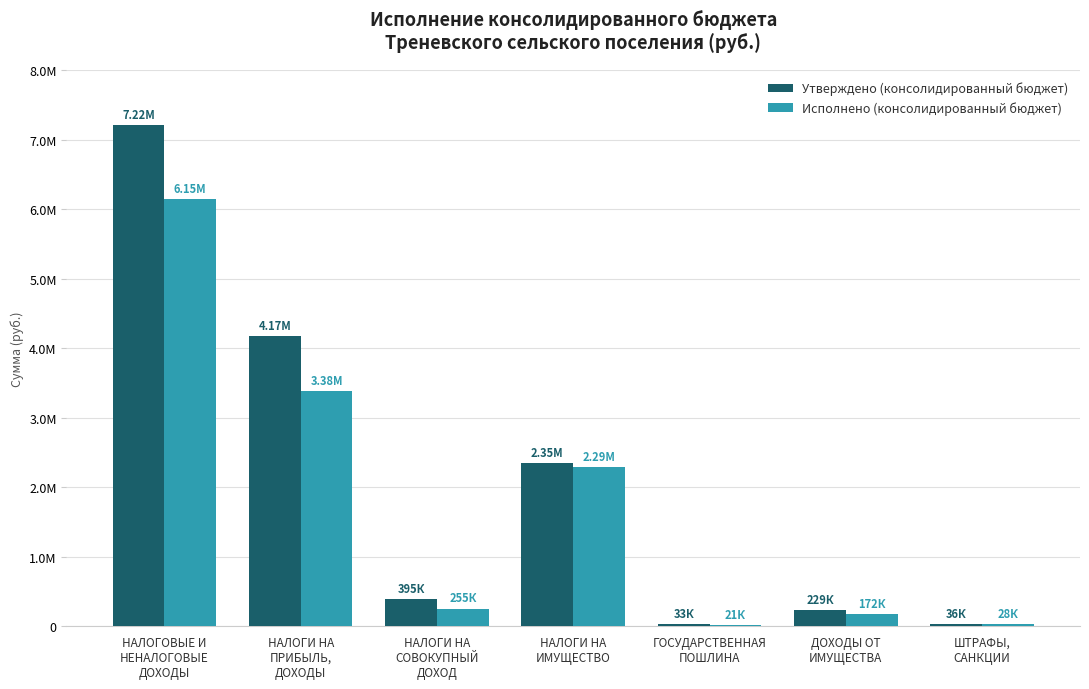

At which category is the sum across all series the highest?

НАЛОГОВЫЕ И
НЕНАЛОГОВЫЕ
ДОХОДЫ